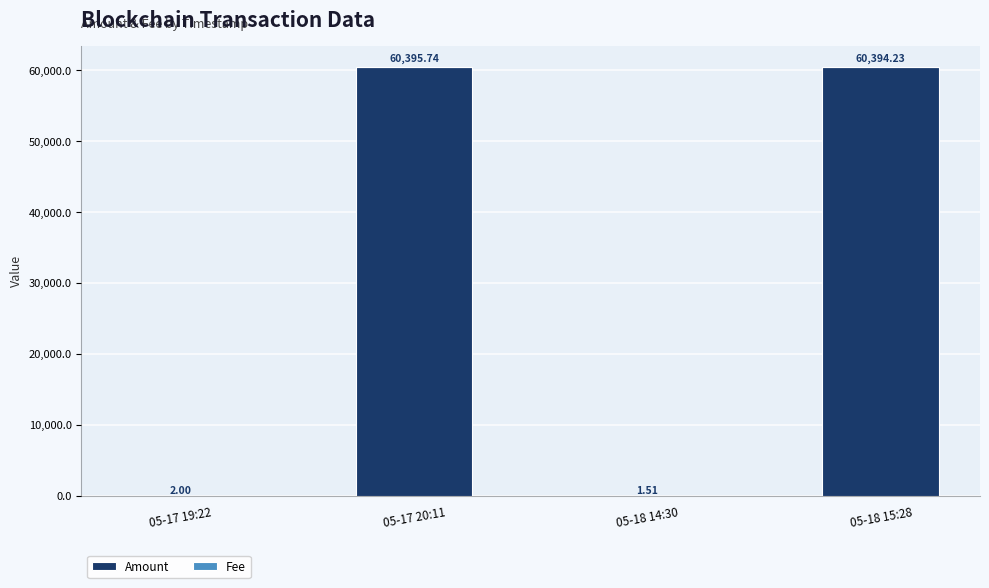

At which category is the sum across all series the highest?

05-17 20:11